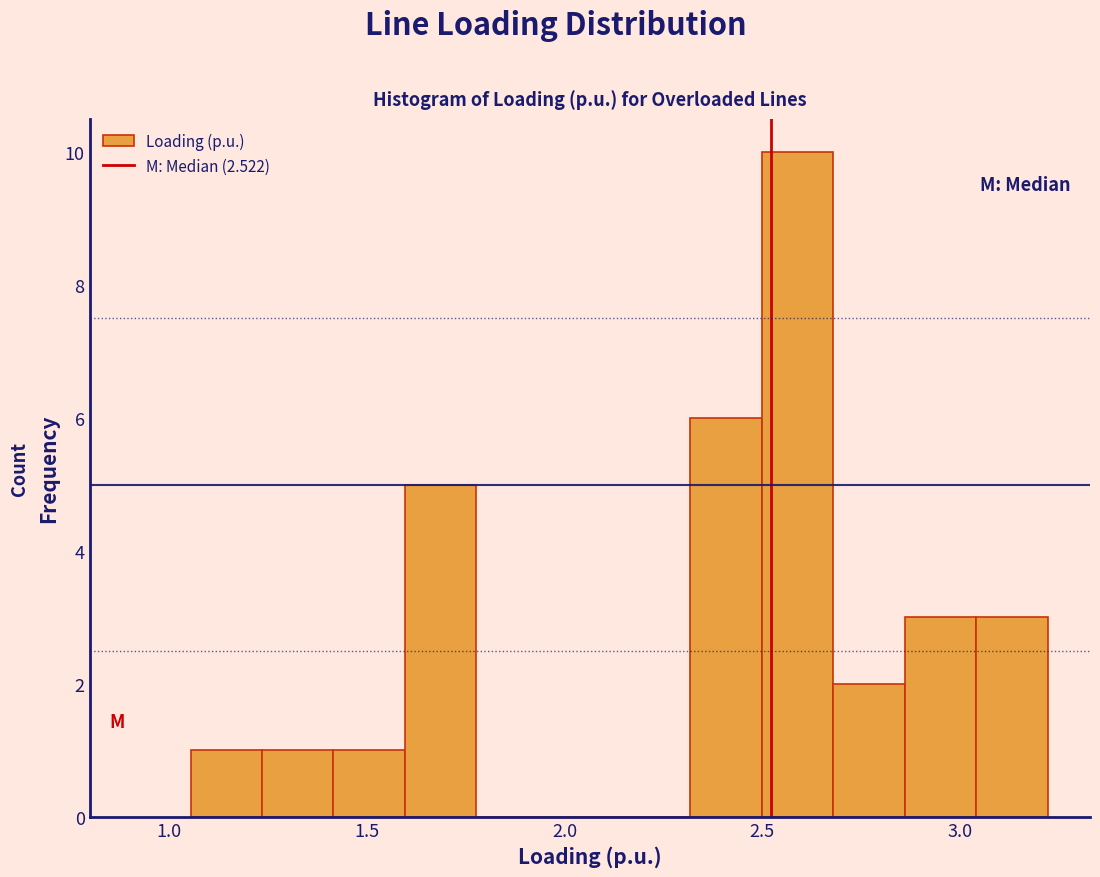

Read against the x-axis, roughly where is the centre of the tallest bar?

2.60